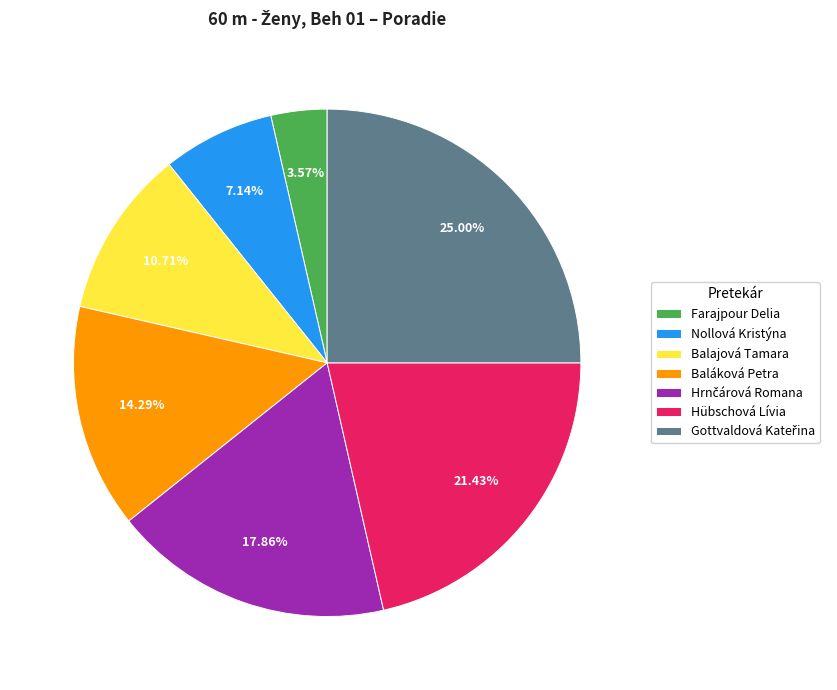

How many slices are in this pie chart?

7